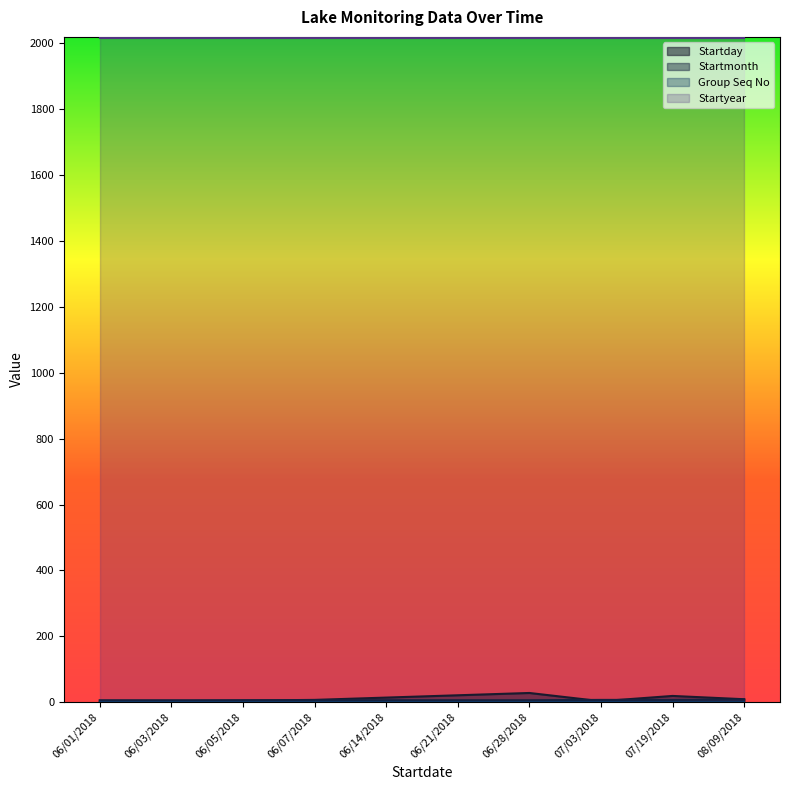

How many data points in Startmonth are above 6?

3